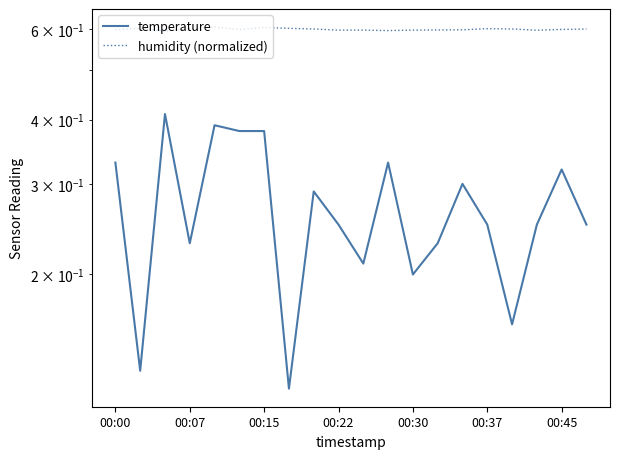

Does the chart have visible grid lines?

No